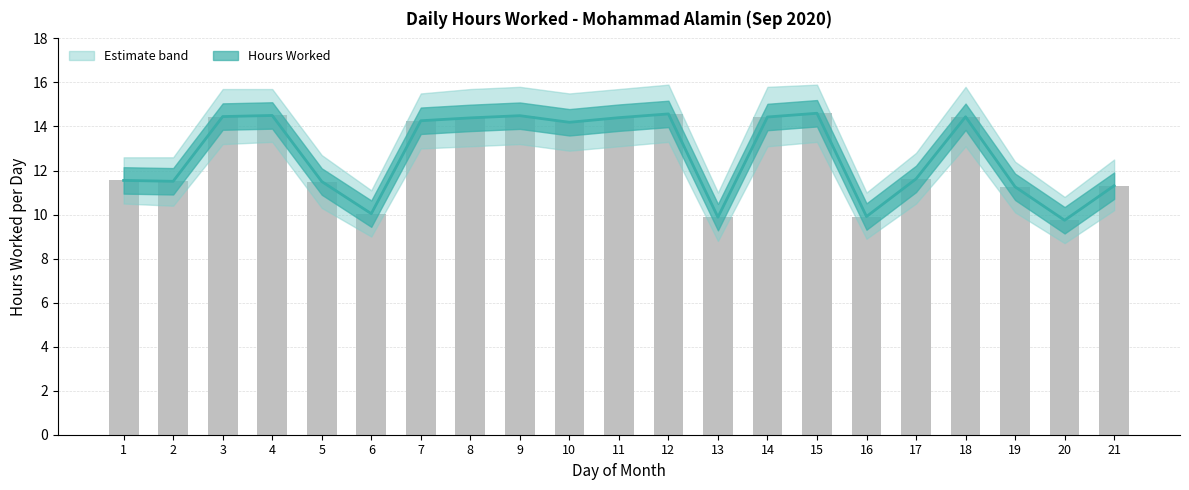

Which label corresponds to the largest value in the chart?

15